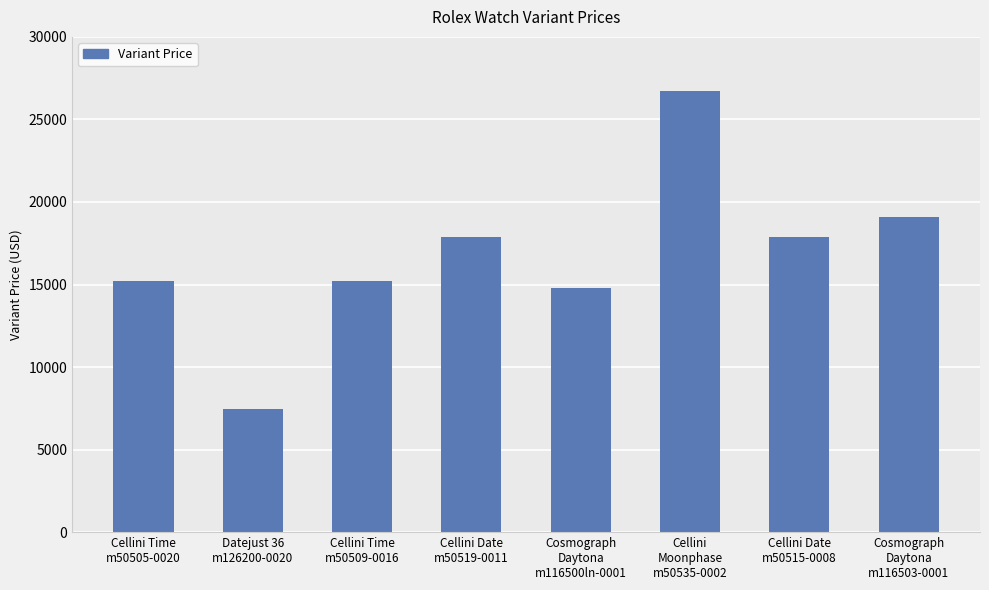

What is the label of the 2nd bar from the left?

Datejust 36
m126200-0020